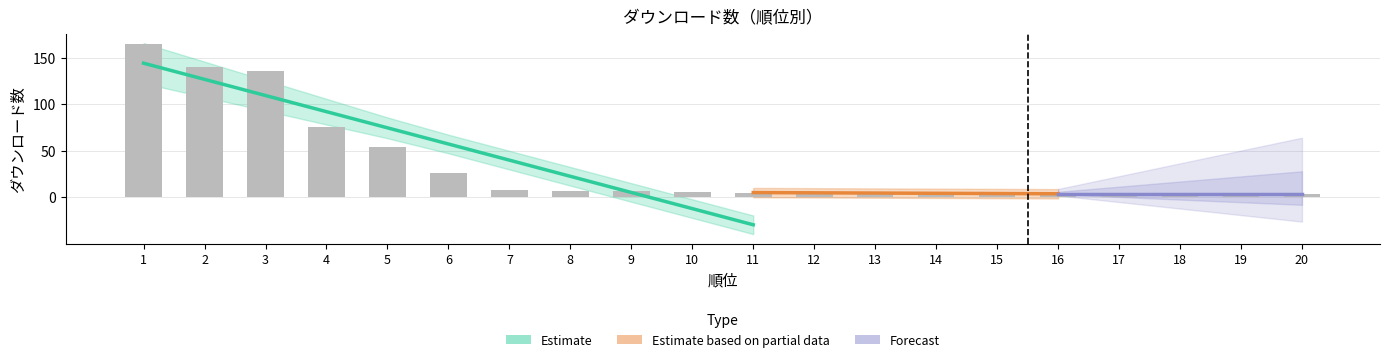

What is the value of the 1st bar from the left?

165